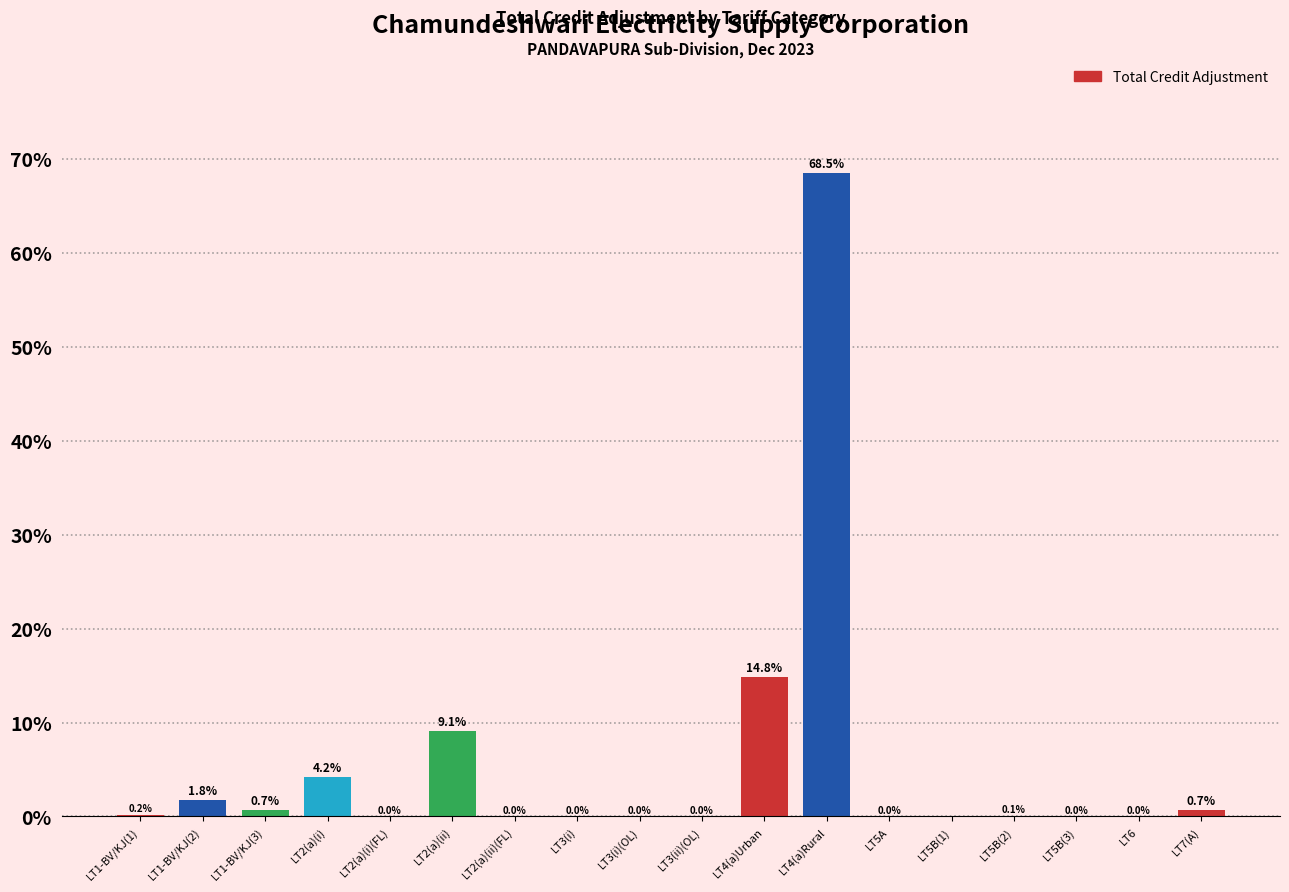

What is the change in value from LT1-BV/KJ(2) to LT5B(3)?

-1.8